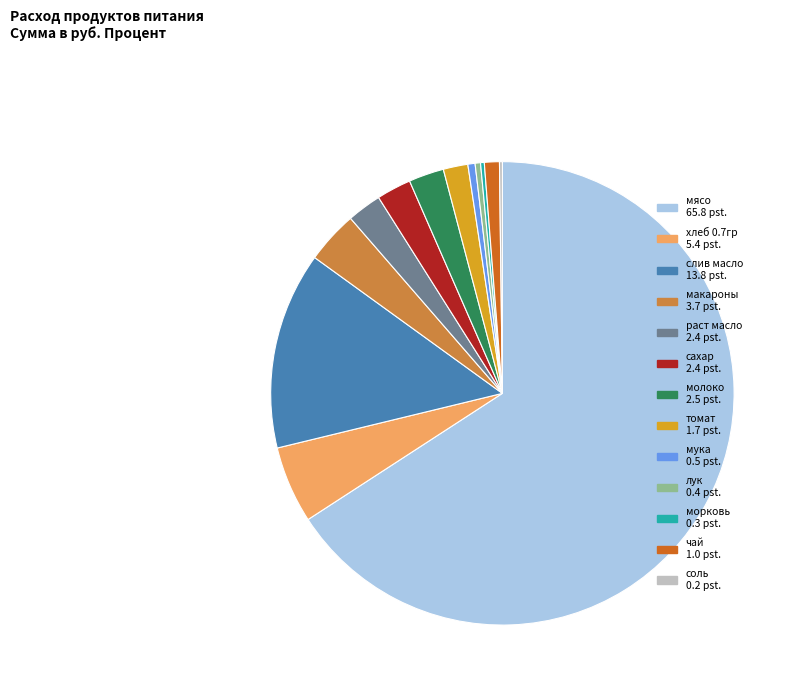

Is сахар the majority of the pie?

No